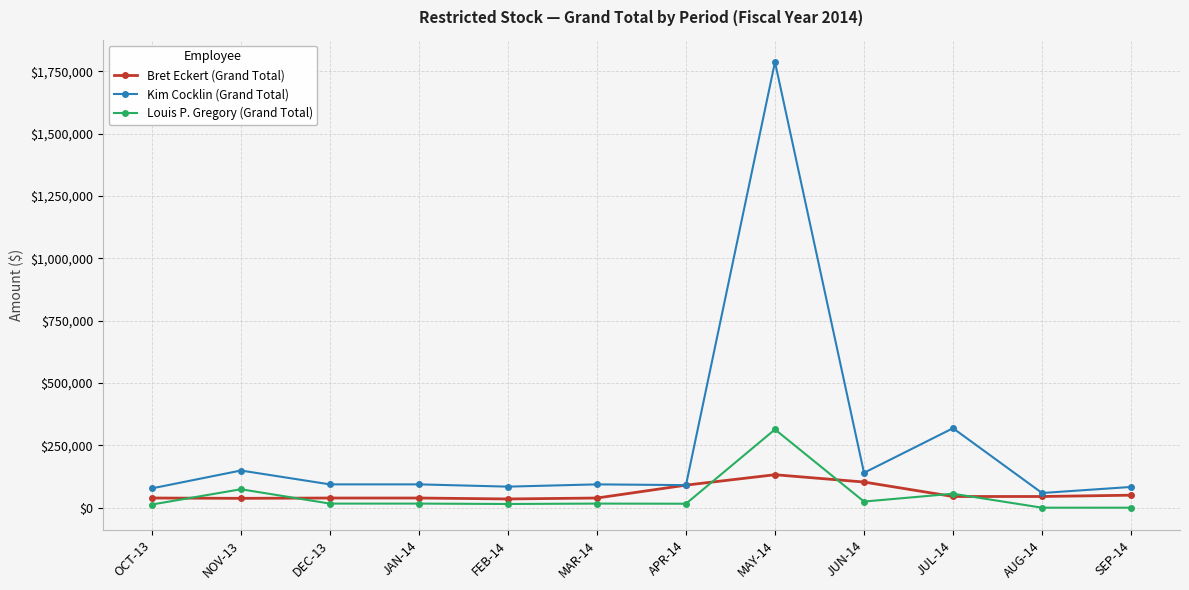

Between which two adjacent categories do Louis P. Gregory (Grand Total) and Bret Eckert (Grand Total) first intersect?

OCT-13 and NOV-13